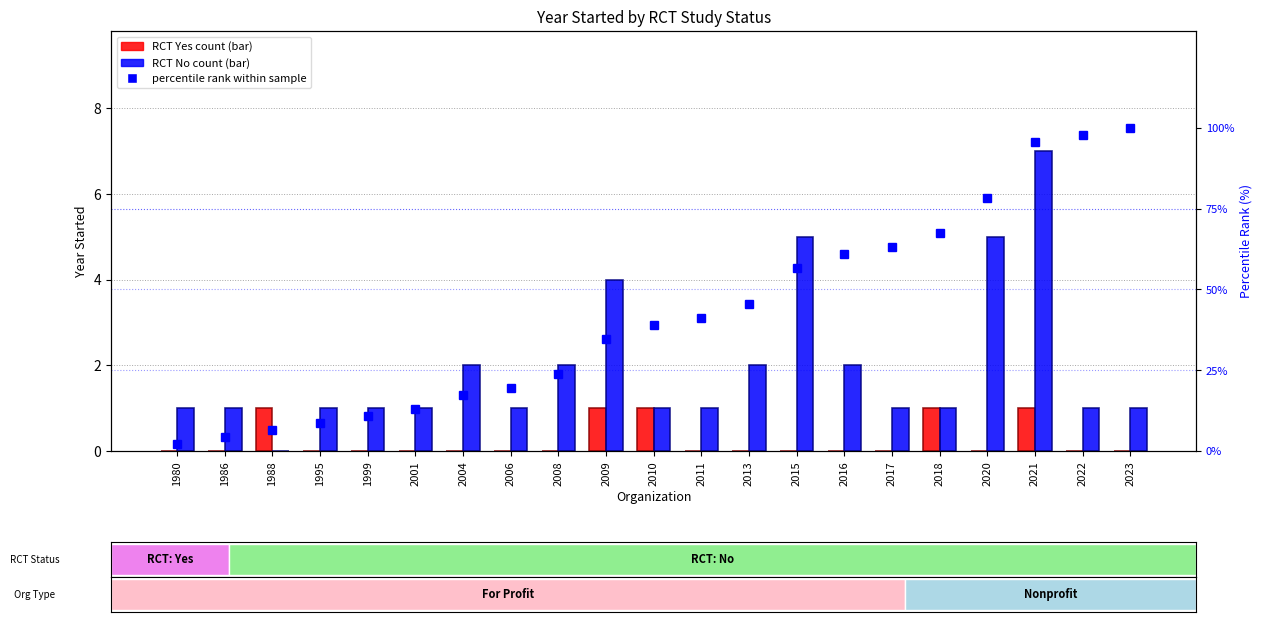

What is the highest value of the RCT Yes series?

1.0